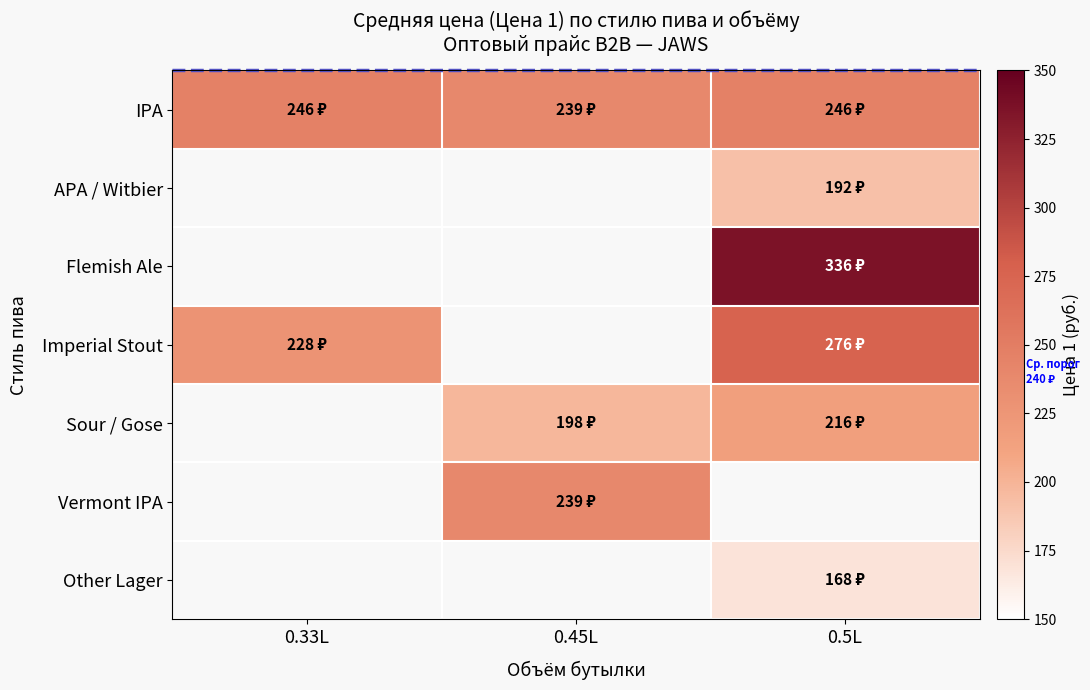

At how many categories does at least one series exceed 200?

3